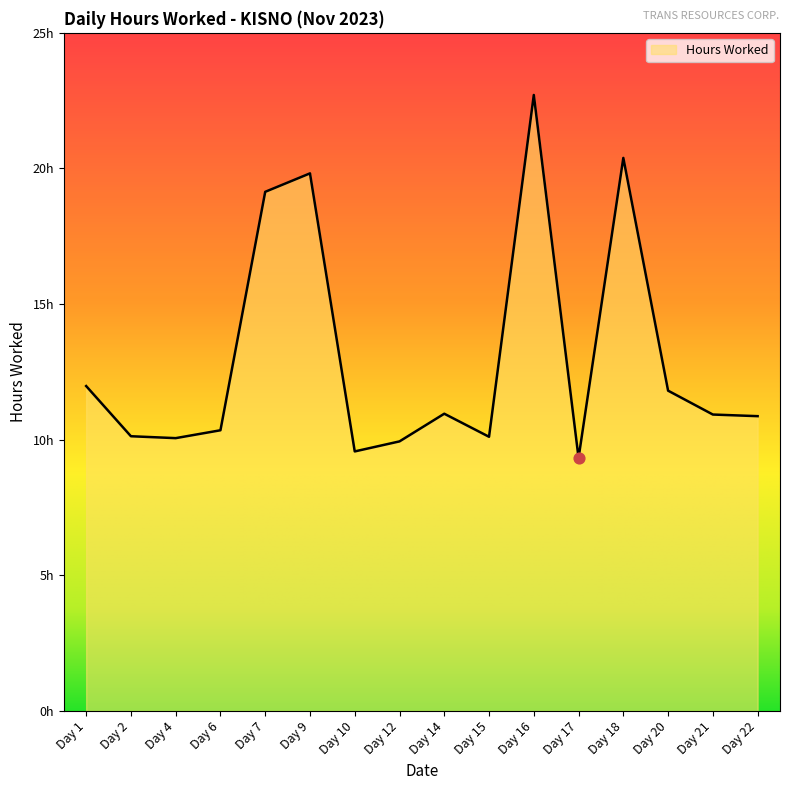

Which has a higher value, Day 9 or Day 10?

Day 9